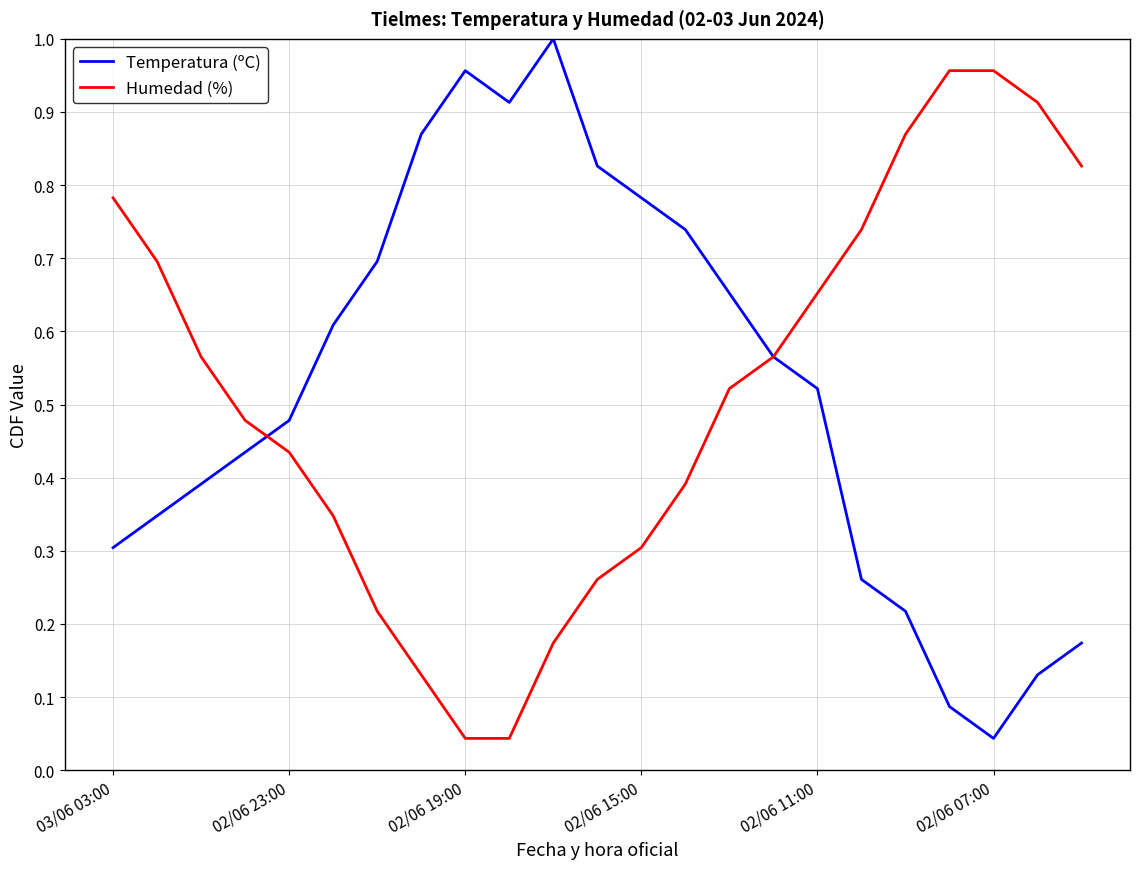

Rank the series by their maximum value, from lowest to highest.

Humedad (%), Temperatura (ºC)